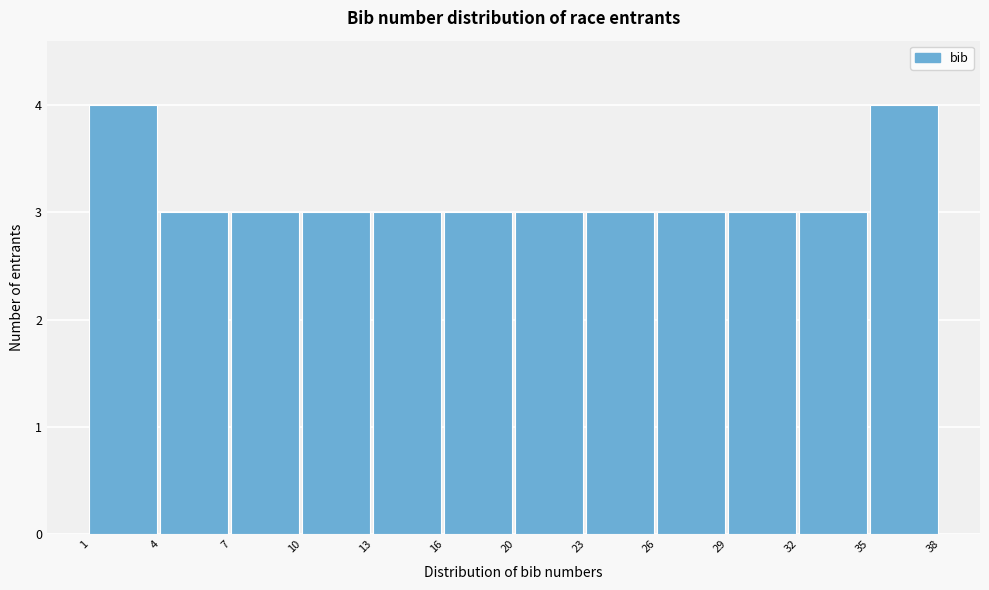

Reading left to right, what are all the values shown in this chart?

4	3	3	3	3	3	3	3	3	3	3	4